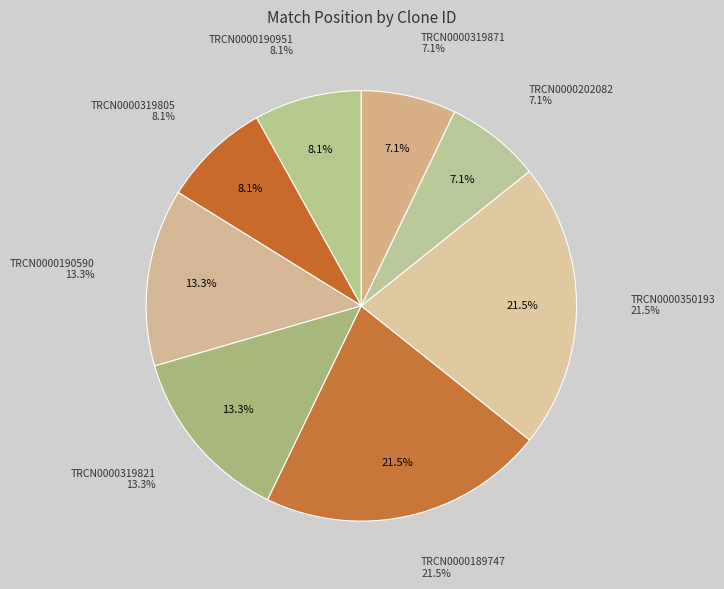

To the nearest percent, what is the difference between the largest and smallest slice percentages?

14%